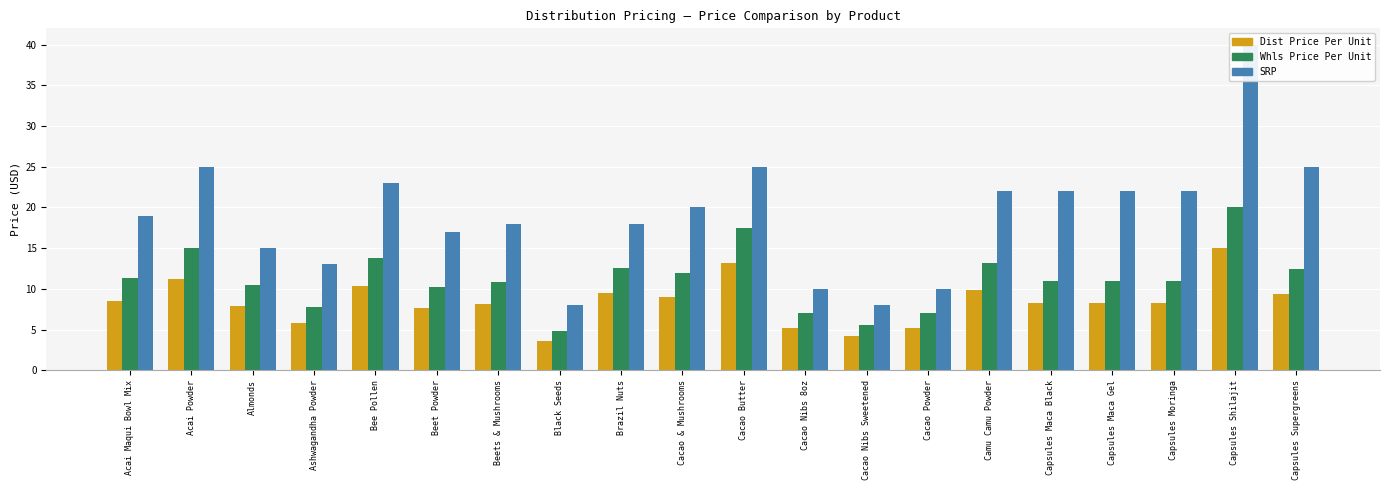

Reading left to right, extract all data points from this chart.

Dist Price Per Unit: 8.6	11.2	7.9	5.8	10.3	7.7	8.1	3.6	9.4	9.0	13.1	5.2	4.2	5.2	9.9	8.2	8.2	8.2	15.0	9.4
Whls Price Per Unit: 11.4	15.0	10.5	7.8	13.8	10.2	10.8	4.8	12.6	12.0	17.5	7.0	5.6	7.0	13.2	11.0	11.0	11.0	20.0	12.5
SRP: 19.0	25.0	15.0	13.0	23.0	17.0	18.0	8.0	18.0	20.0	25.0	10.0	8.0	10.0	22.0	22.0	22.0	22.0	40.0	25.0